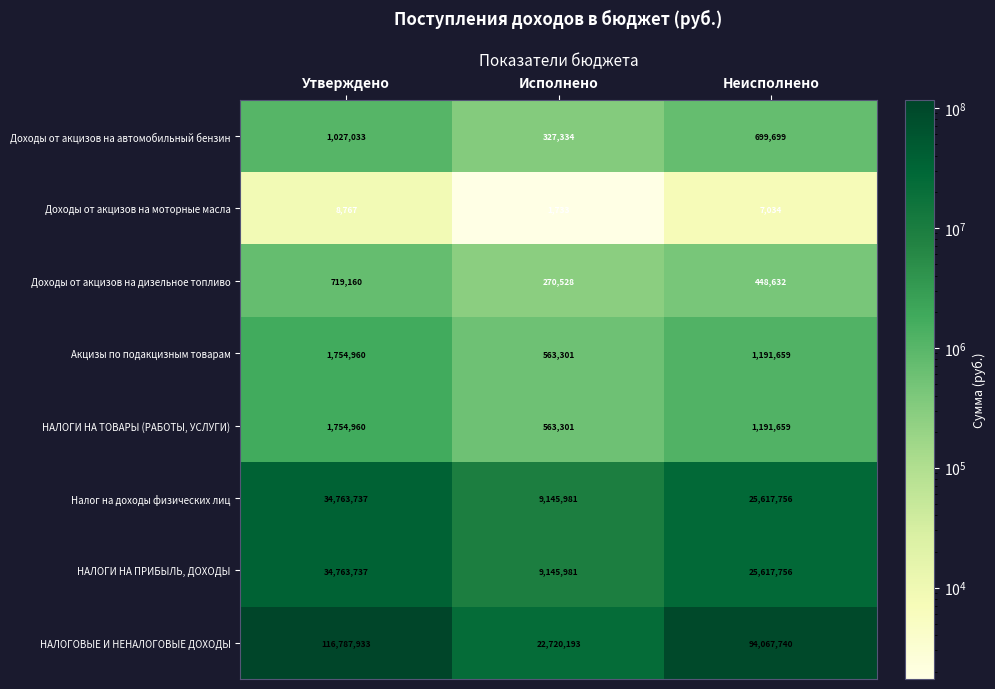

What is the maximum value for НАЛОГИ НА ТОВАРЫ (РАБОТЫ, УСЛУГИ)?

1754960